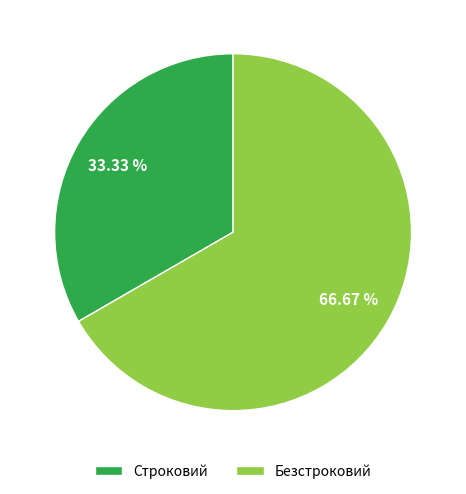

Is it true that Безстроковий is 67% of the pie?

True